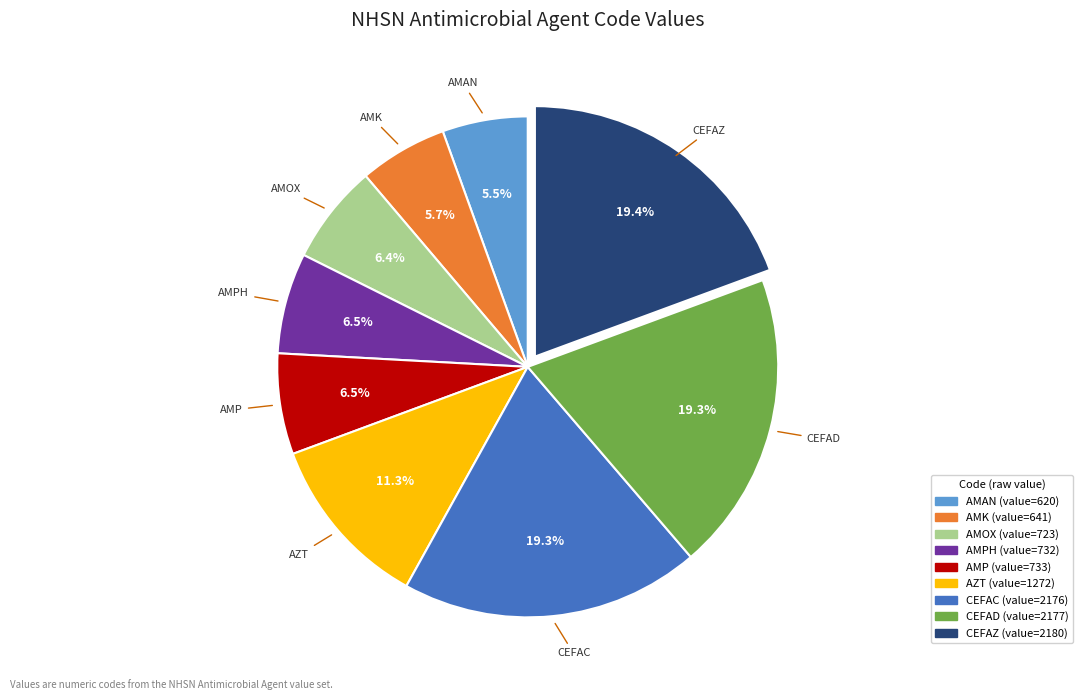

Does any single category account for the majority?

No